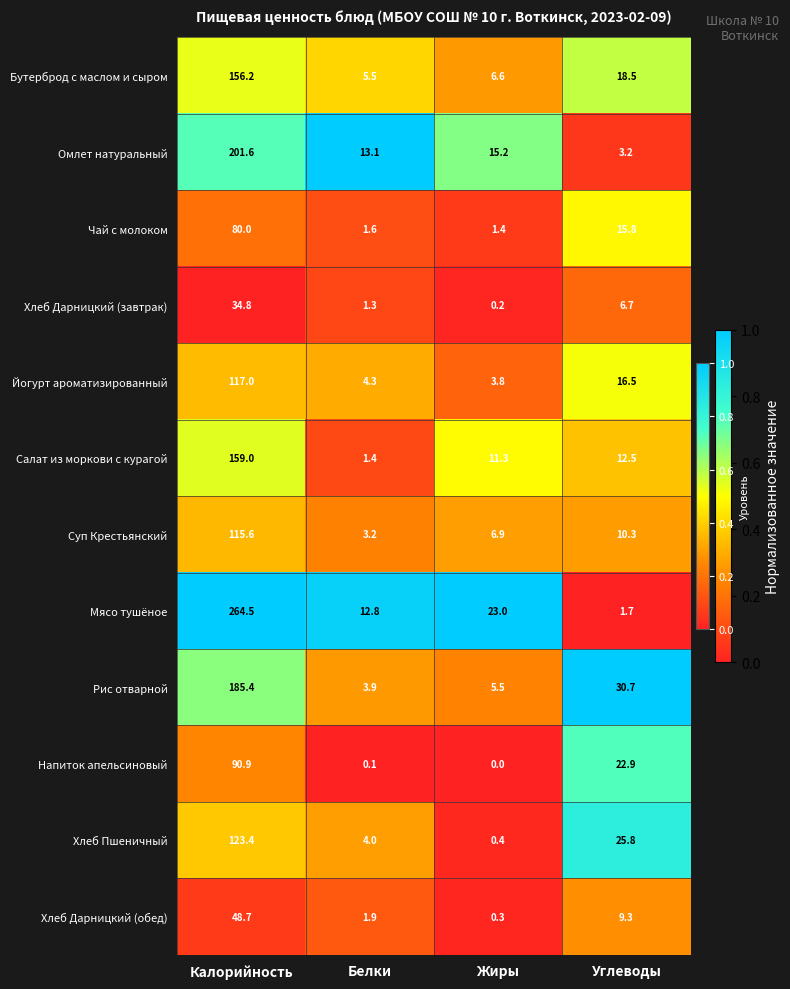

Which series has the largest total across all categories?

Мясо тушёное